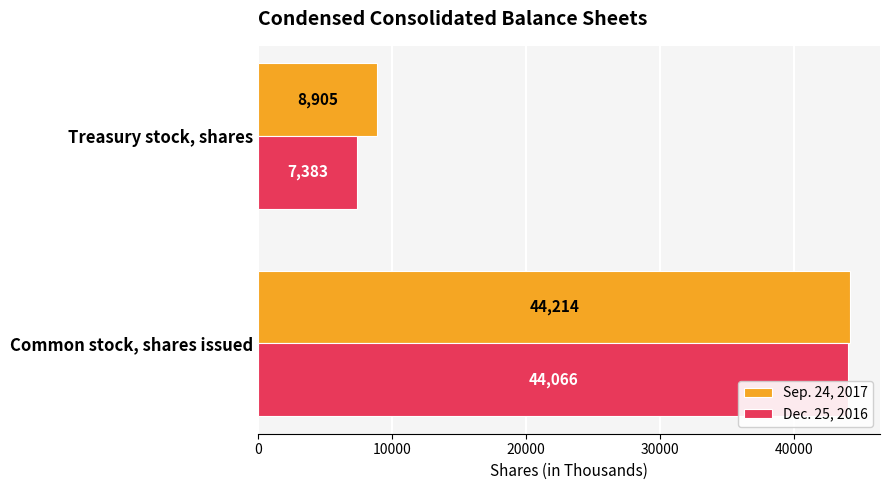

What is the sum of the Dec. 25, 2016 values at Common stock, shares issued and Treasury stock, shares?

51449